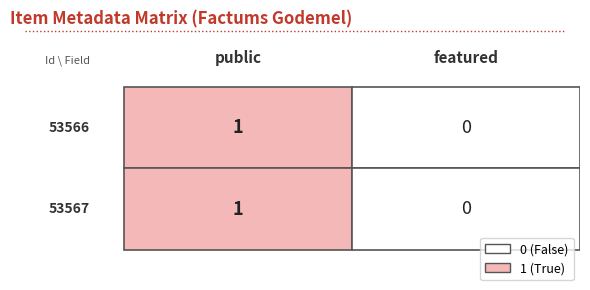

What is the maximum value for 53566?

1